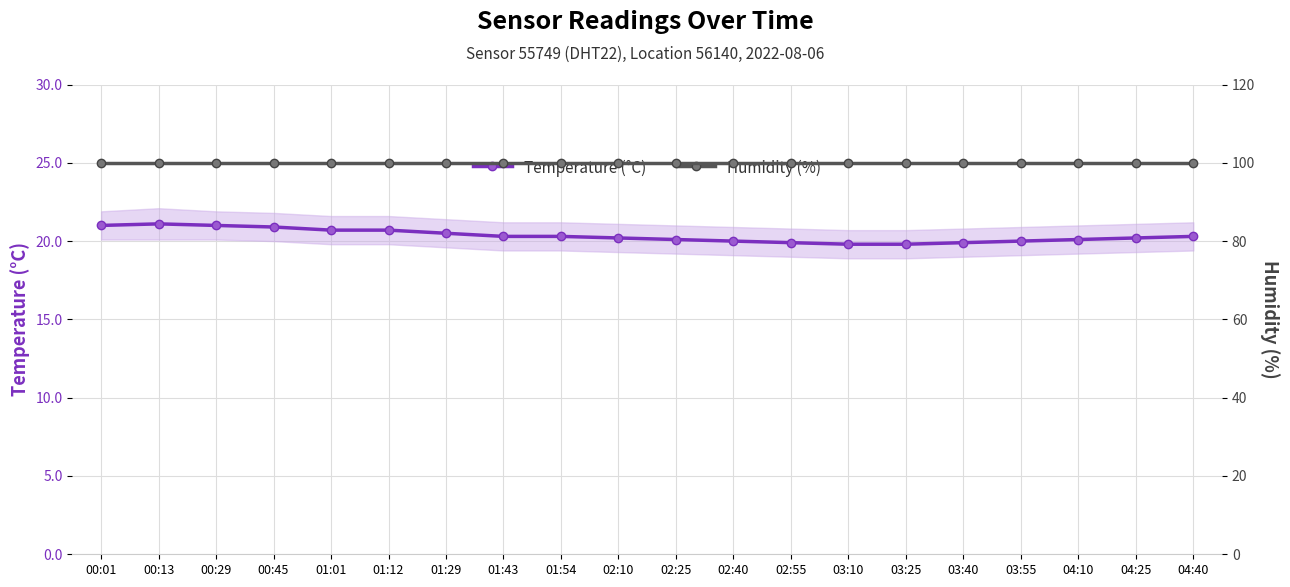

What is the total value across all series at 02:25?

120.0